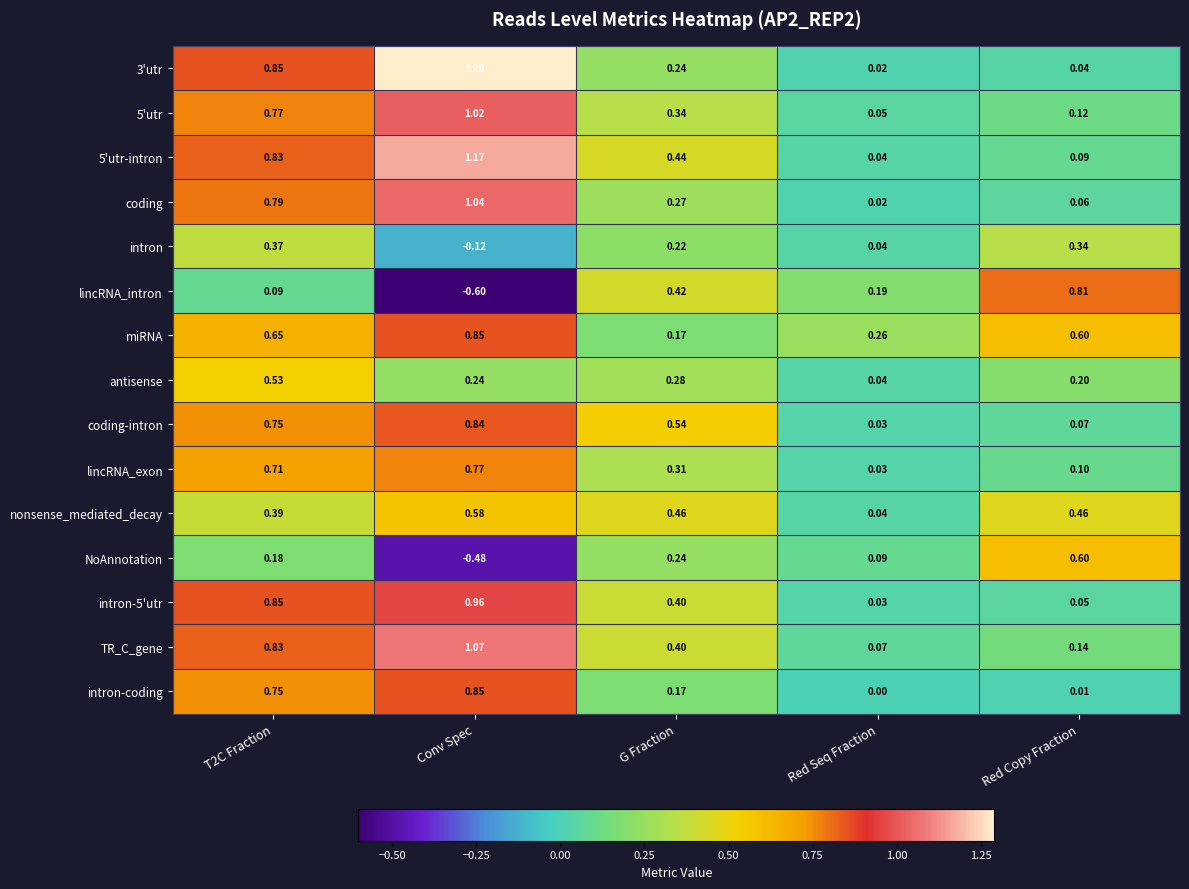

At which category is the sum across all series the highest?

Conv Spec